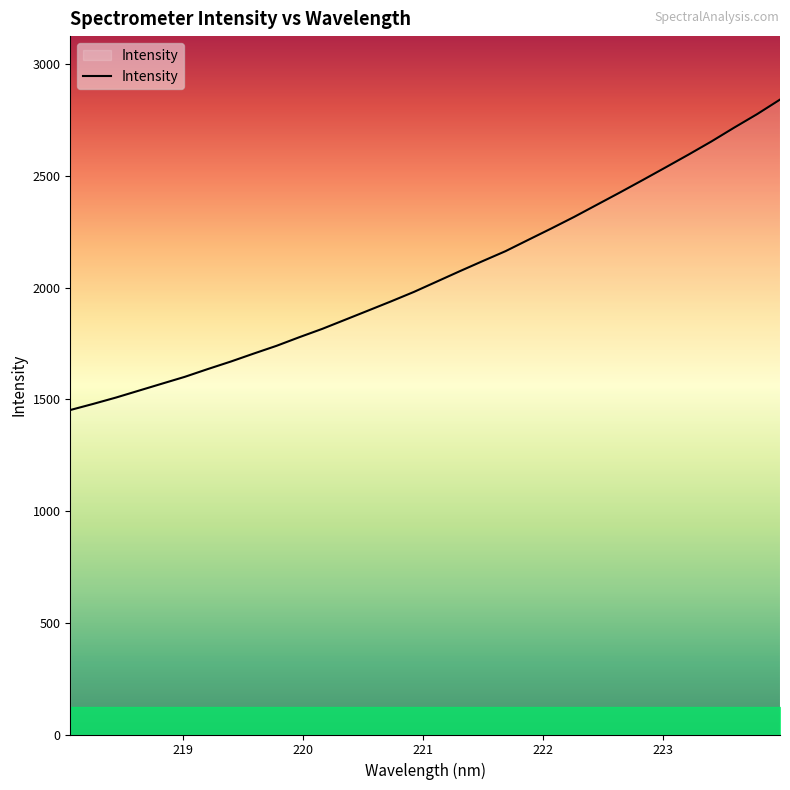

What is the difference between the maximum and minimum values?

1389.5